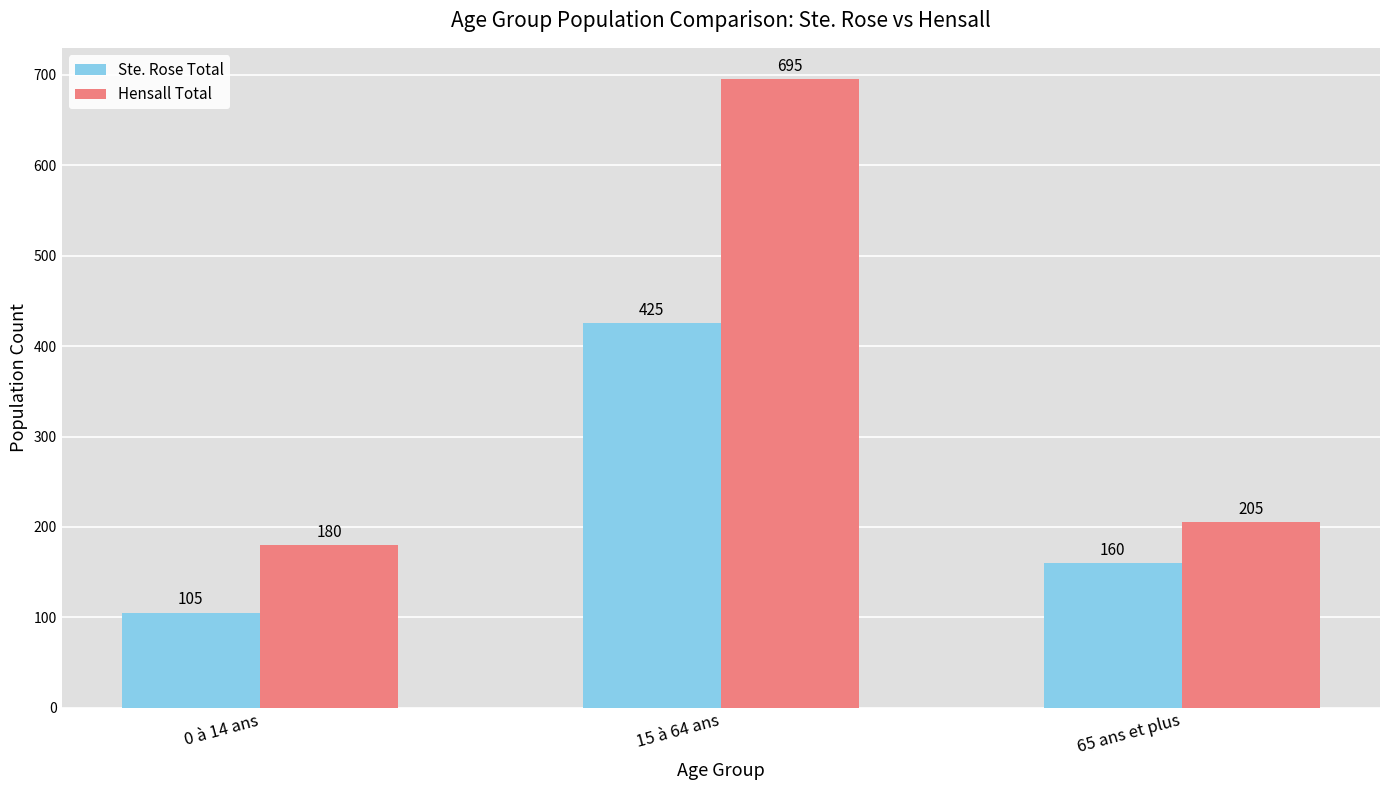

How many bars are there in each group?

2